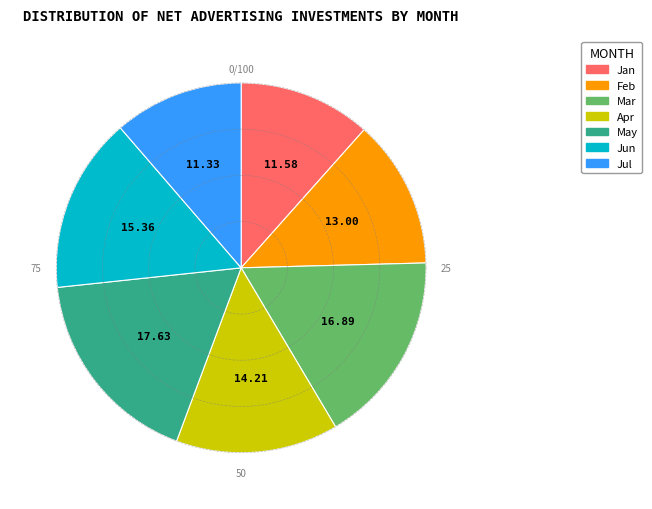

How much of the chart is everything except APRILE?

85.8%